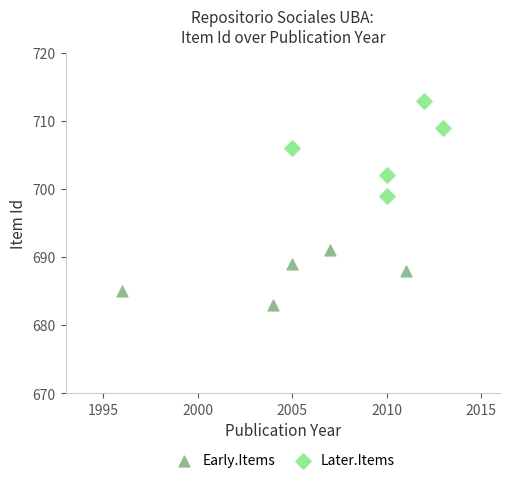

Which series has the widest spread of Y values?

Later.Items